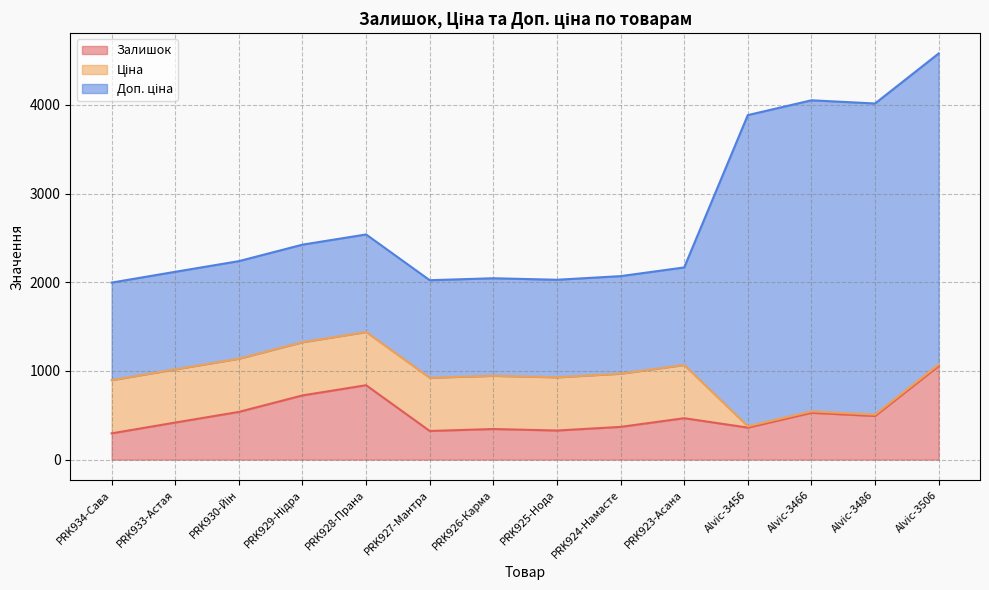

Which series has the largest total across all categories?

Доп. ціна